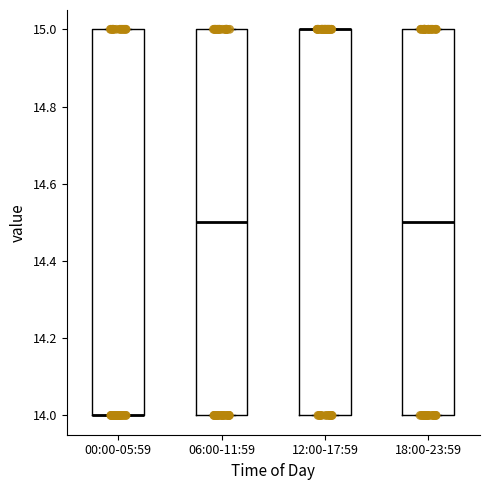

Where is the lower edge of the box for 12:00-17:59 on the y-axis? The values are not printed on the chart, so give them approximately, as read against the axis.

14.0